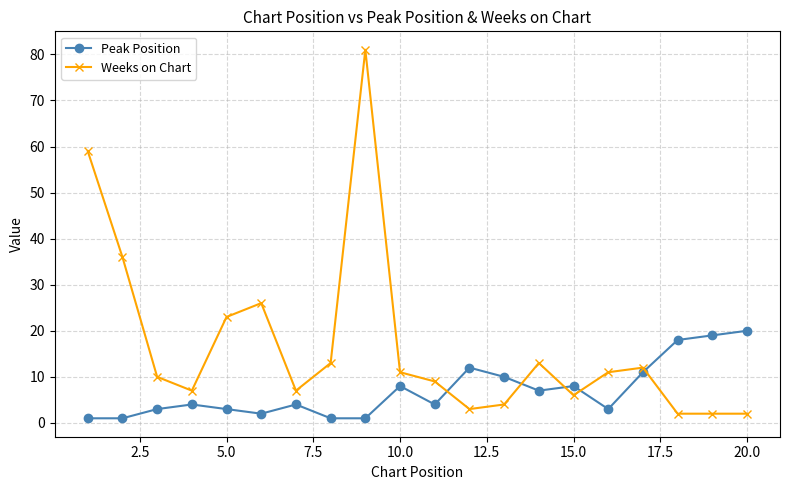

True or false: Peak Position has more than 2 points higher than both neighbors.

True